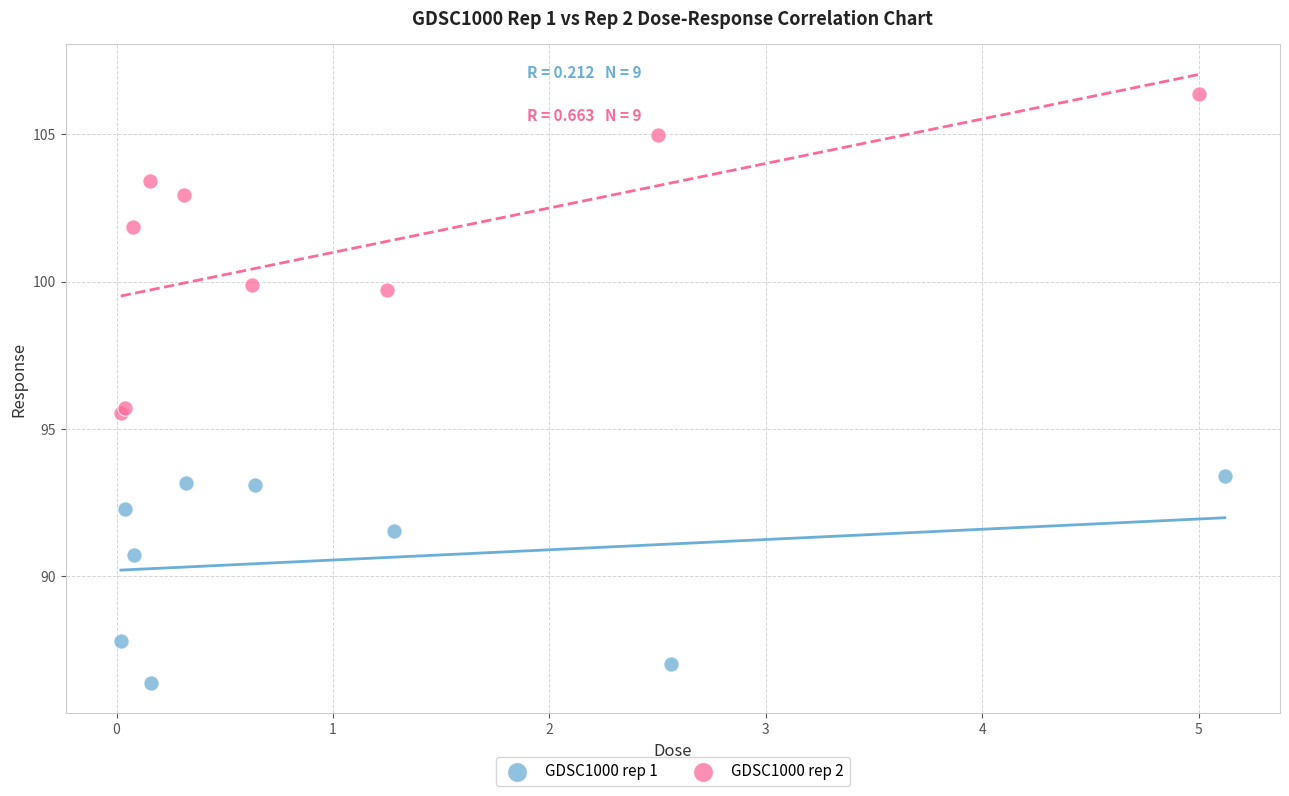

Which series contains the highest Y value?

GDSC1000 rep 2